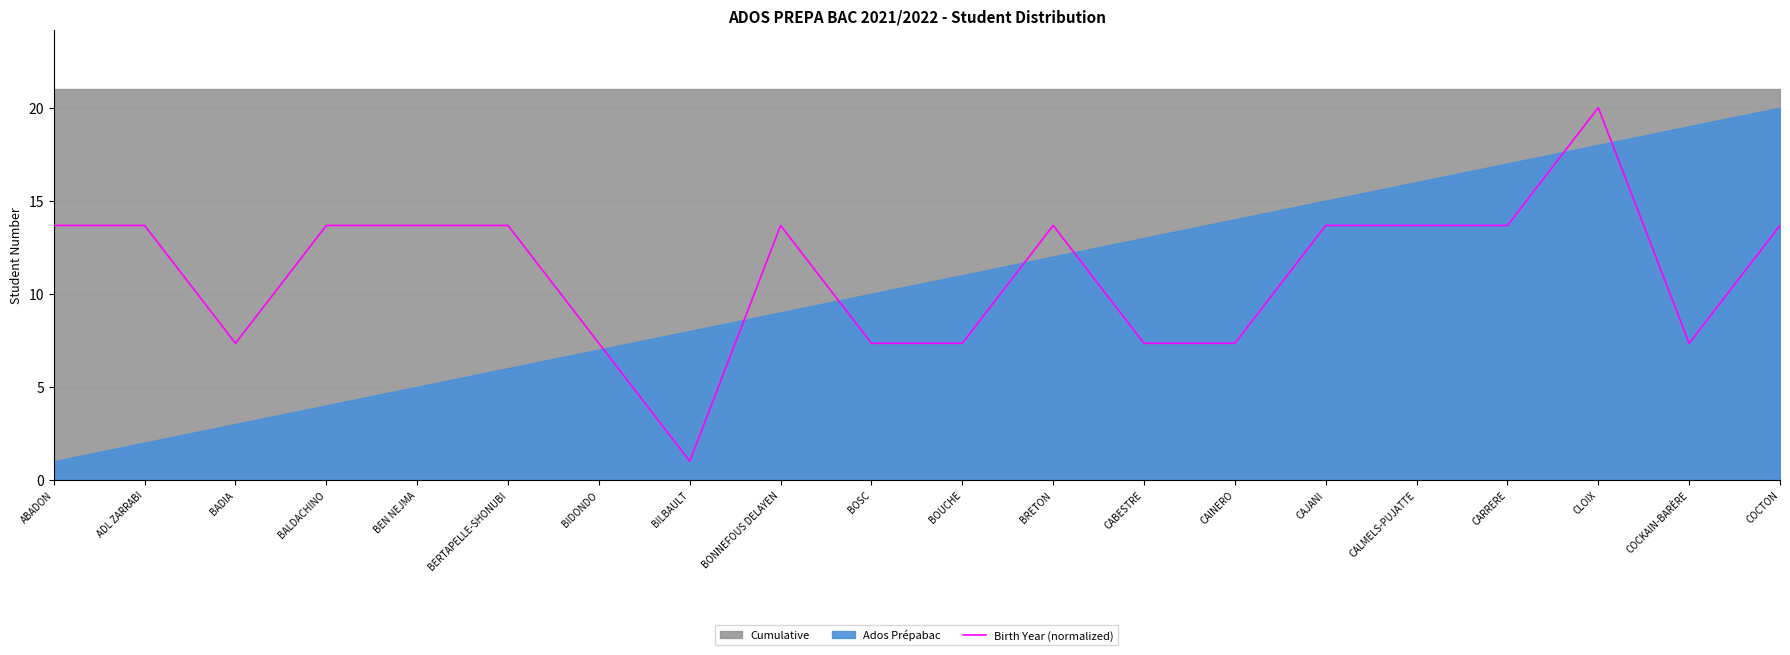

List the labels in order of value, largest first.

CLOIX, ABADON, ADL ZARRABI, BALDACHINO, BEN NEJMA, BERTAPELLE-SHONUBI, BONNEFOUS DELAYEN, BRETON, CAJANI, CALMELS-PUJATTE, CARRERE, COCTON, BADIA, BIDONDO, BOSC, BOUCHE, CABESTRE, CAINERO, COCKAIN-BARÈRE, BILBAULT